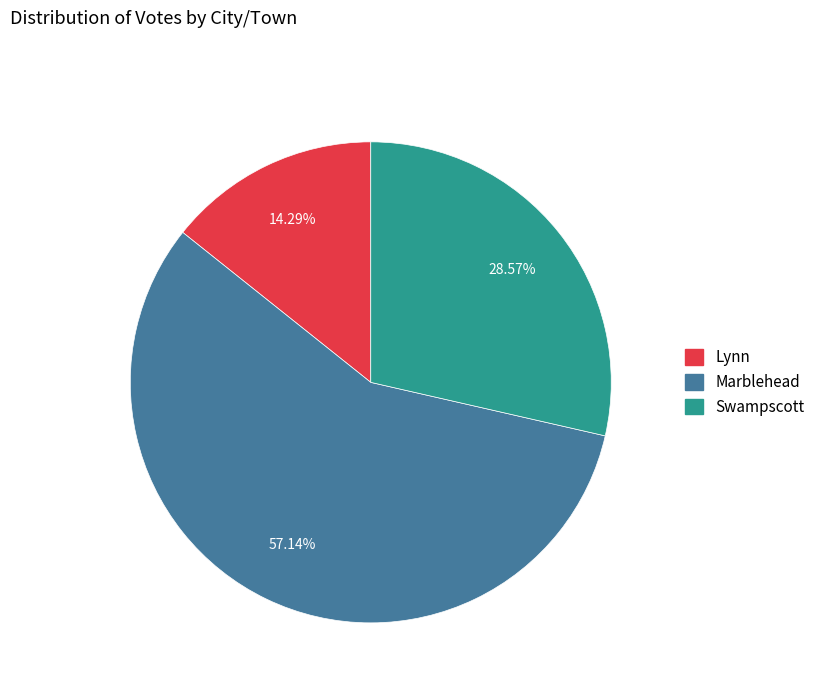

Which category has the smallest portion of the pie?

Lynn